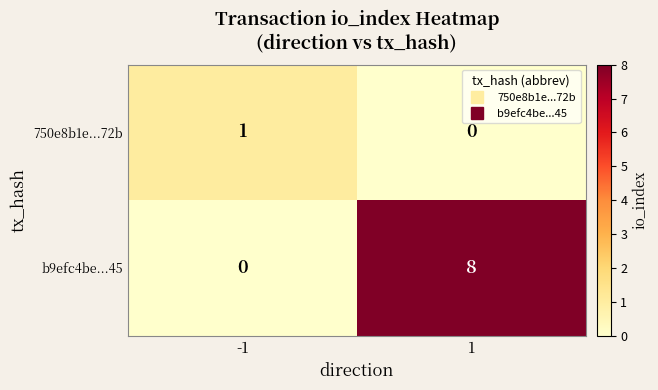

What is the maximum value shown in the chart?

8